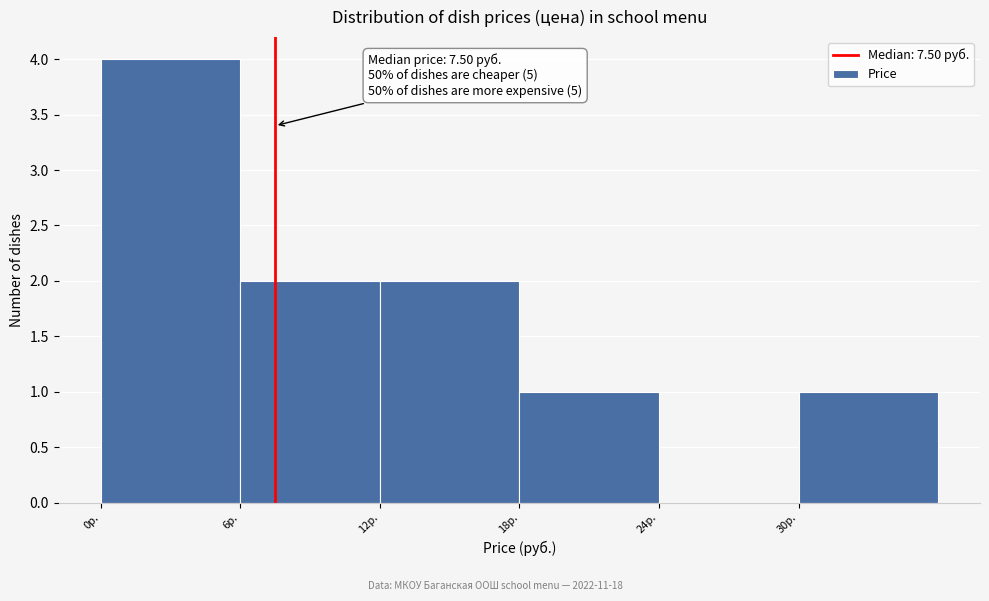

Which range on the x-axis has the tallest bar?

0 to 6